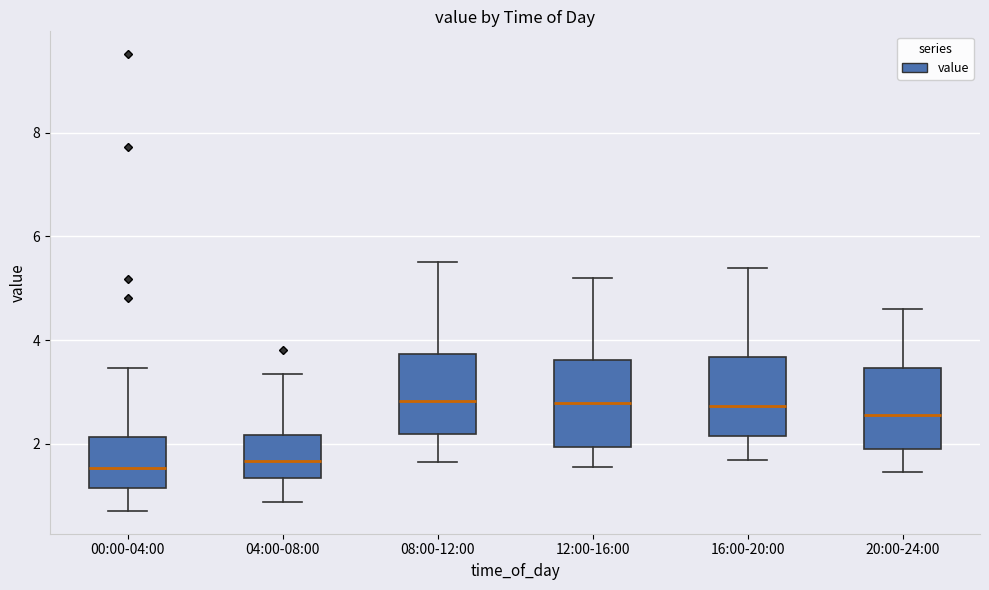

Where does the median line of the box for 00:00-04:00 sit on the y-axis? The values are not printed on the chart, so give them approximately, as read against the axis.

1.6